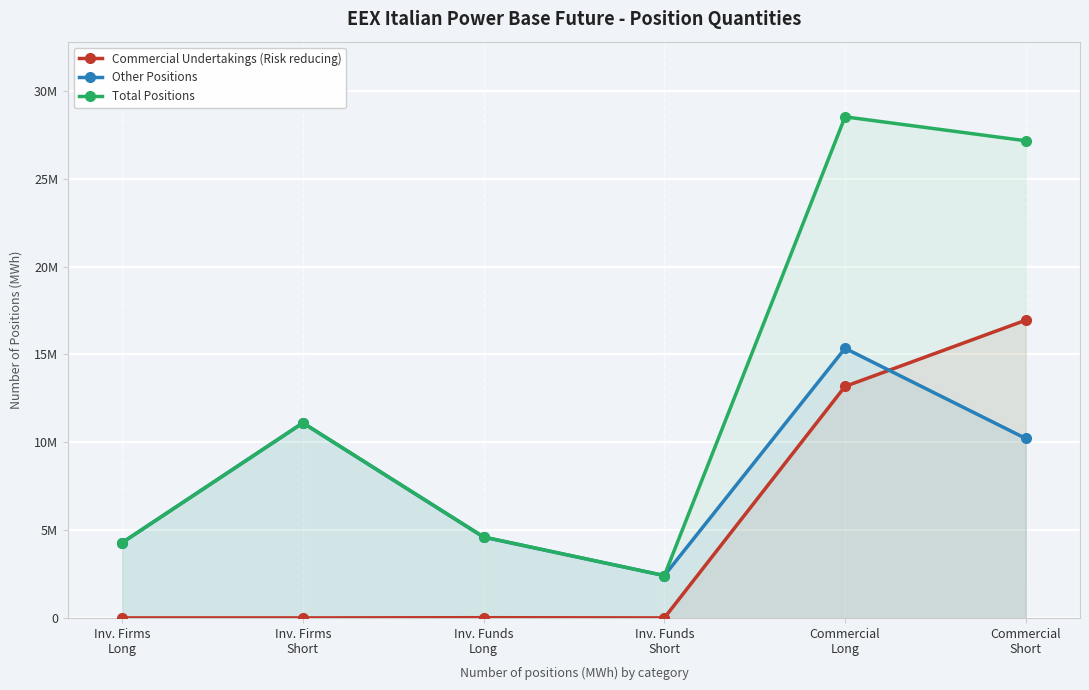

The Total Positions series shows 7559723 at Inv. Firms
Short. True or false?

False